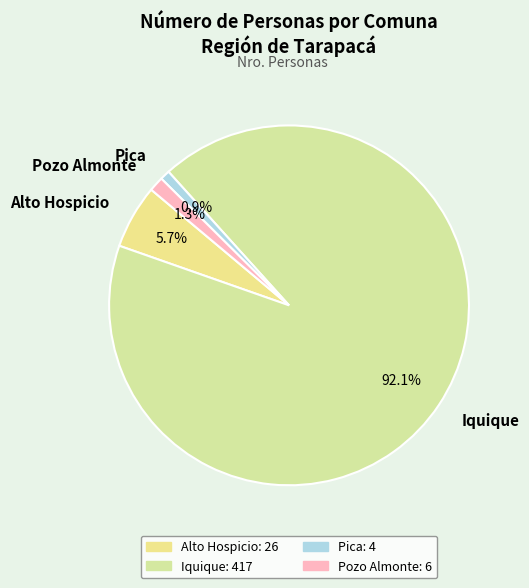

Which category accounts for the majority?

Iquique